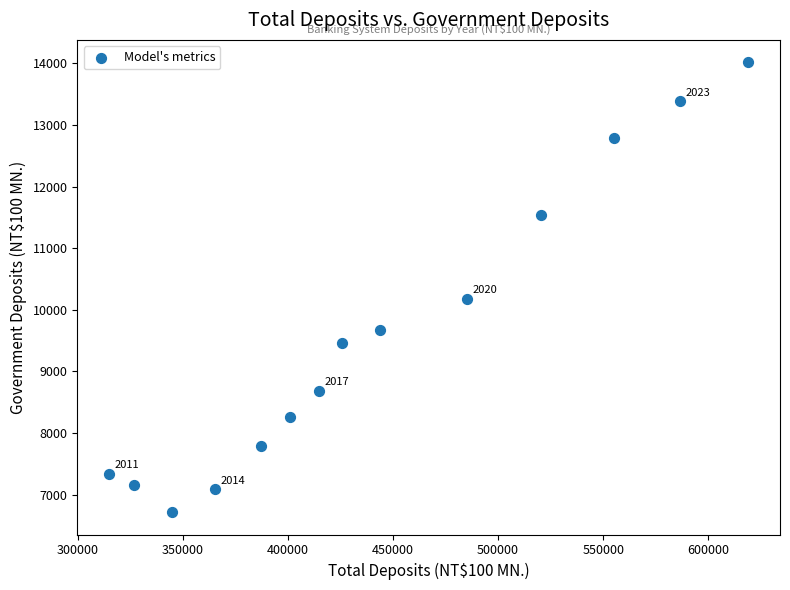

What Y value in the scatter plot is closest to 10367?

10183